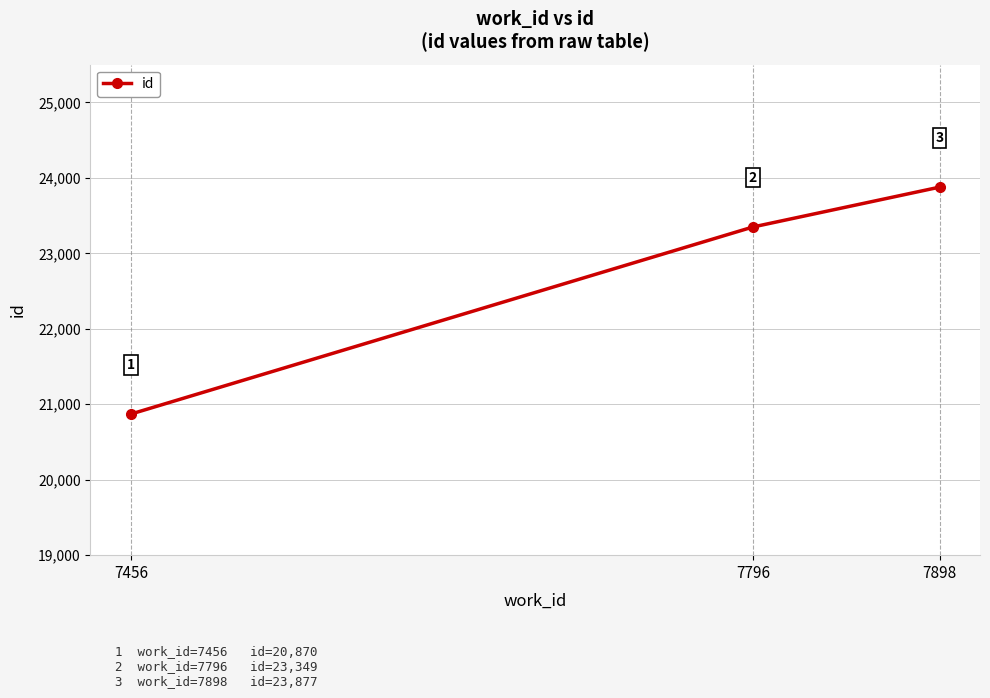

What is the minimum value shown in the chart?

20870